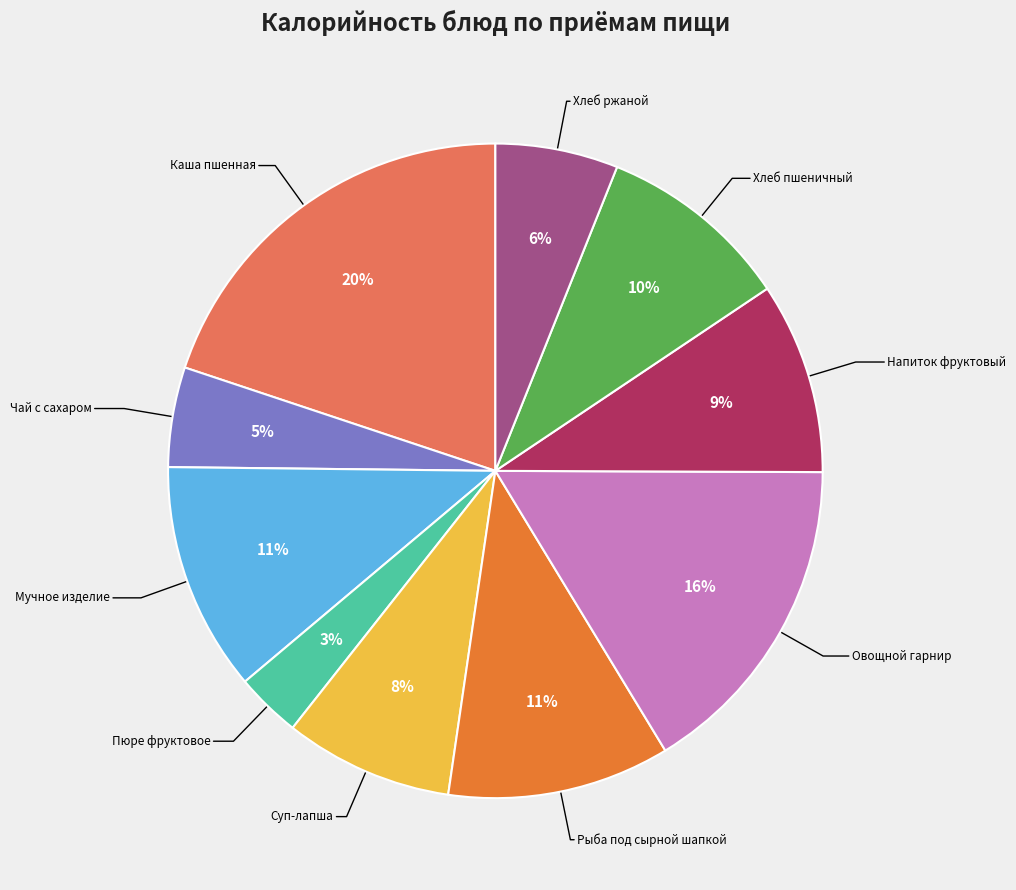

Does any single category account for the majority?

No